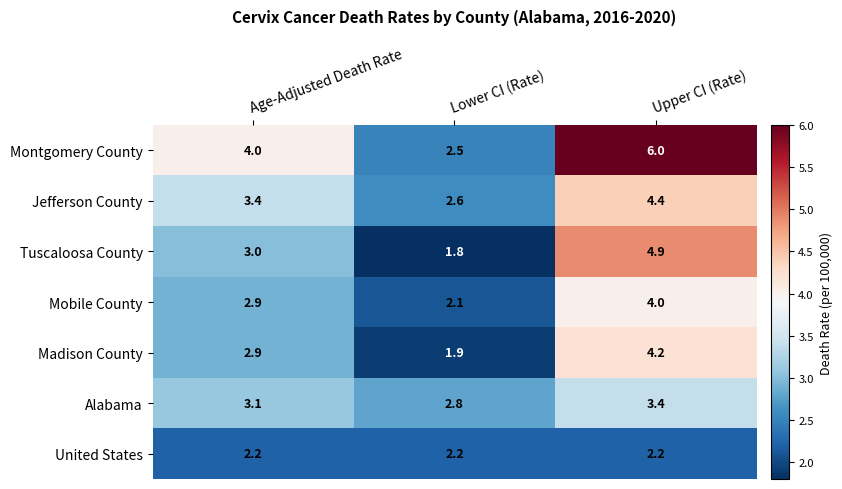

Is it true that Mobile County equals 1.2 at Upper CI (Rate)?

False